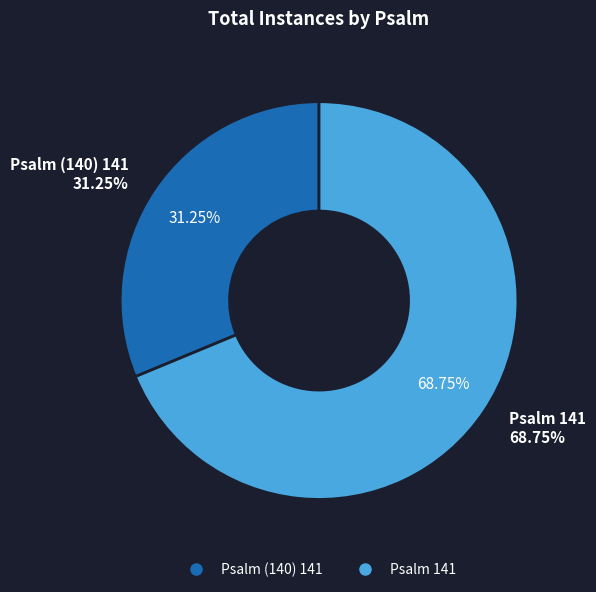

Which category has the biggest portion of the pie?

Psalm 141